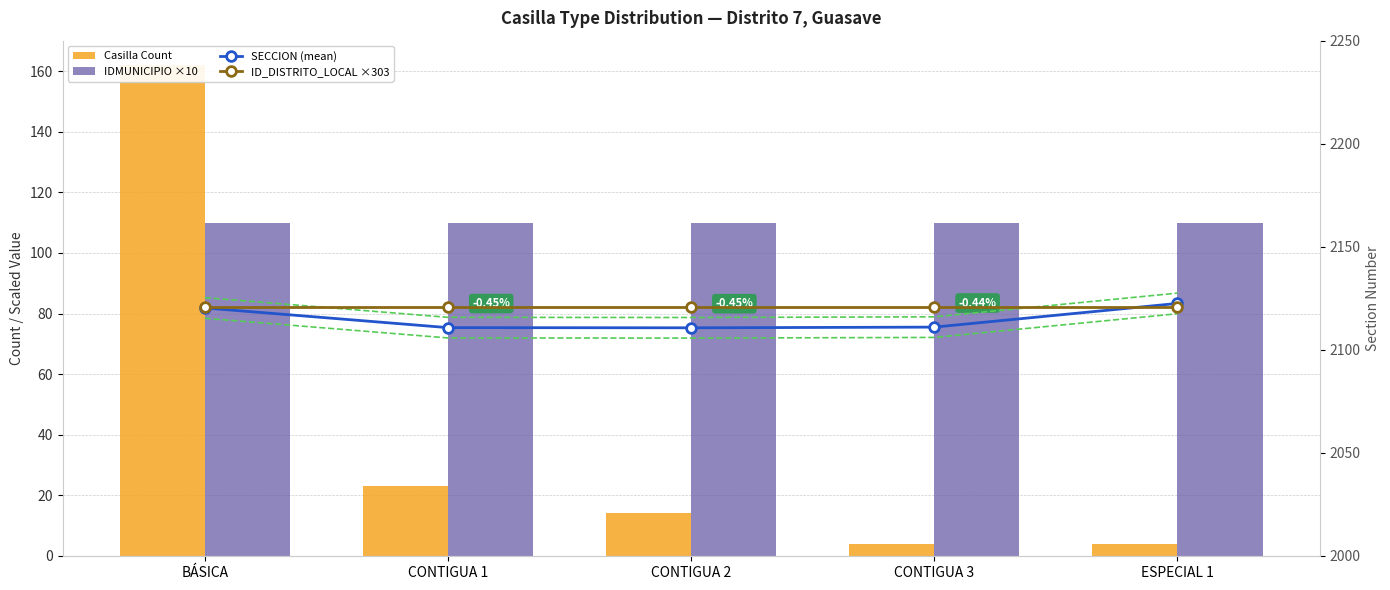

What is the difference between the maximum and second lowest values in the SECCION (mean) series?

11.8